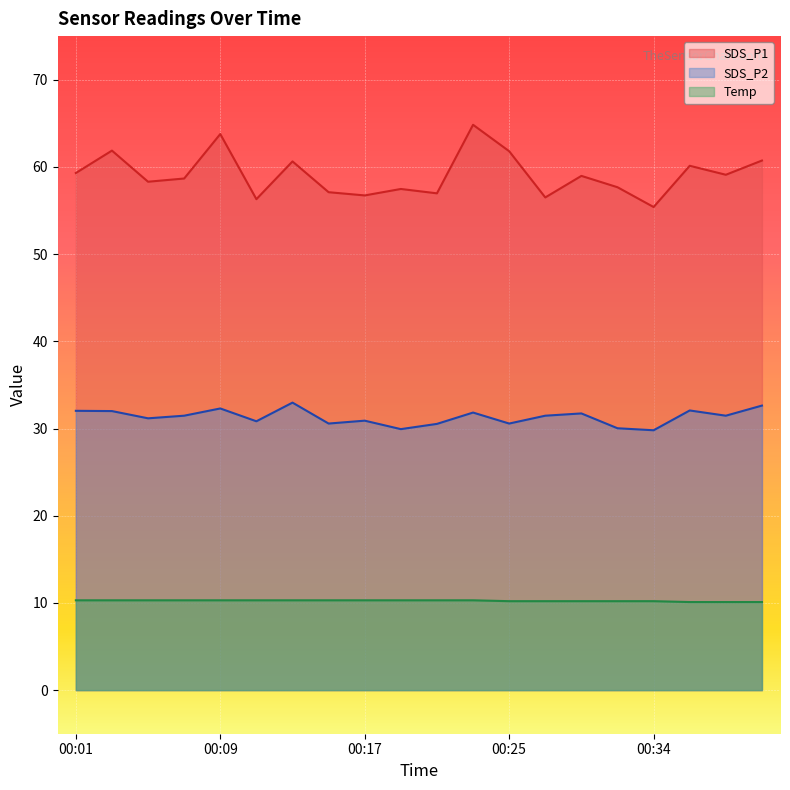

Is the value of SDS_P2 at 00:19 greater than the value of Temp at 00:11?

Yes